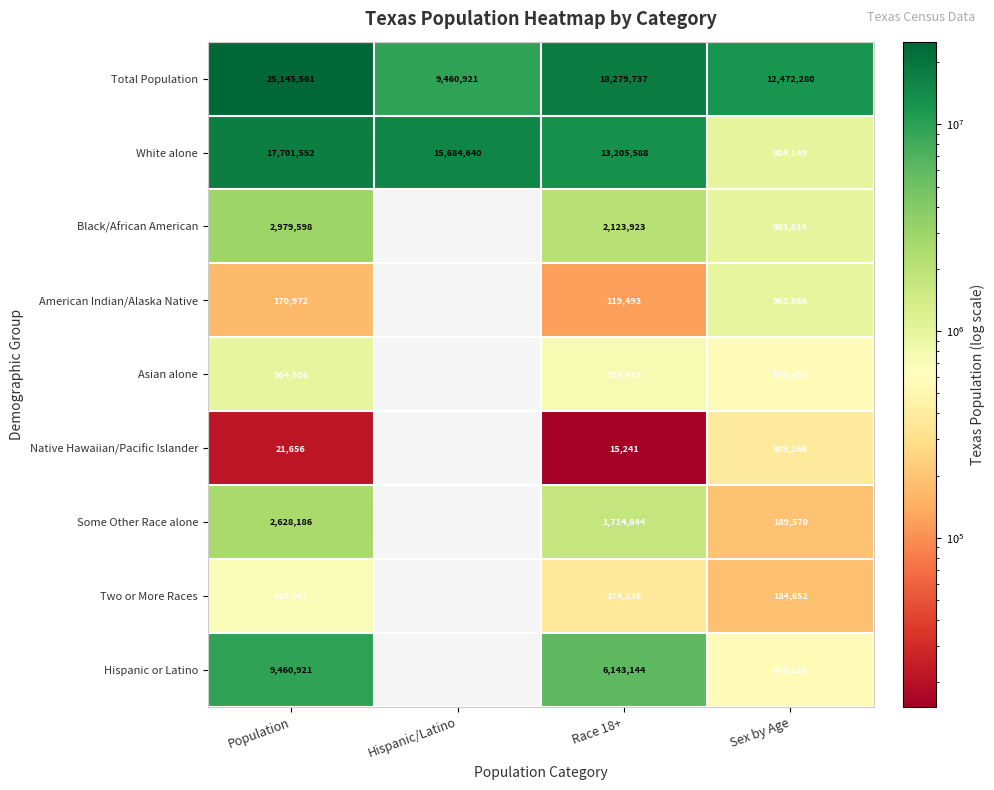

What is the total value across all series at Population?

59752043.0